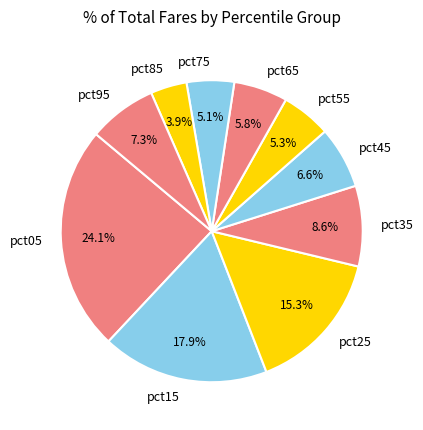

What percentage is NOT represented by pct45?

93.4%